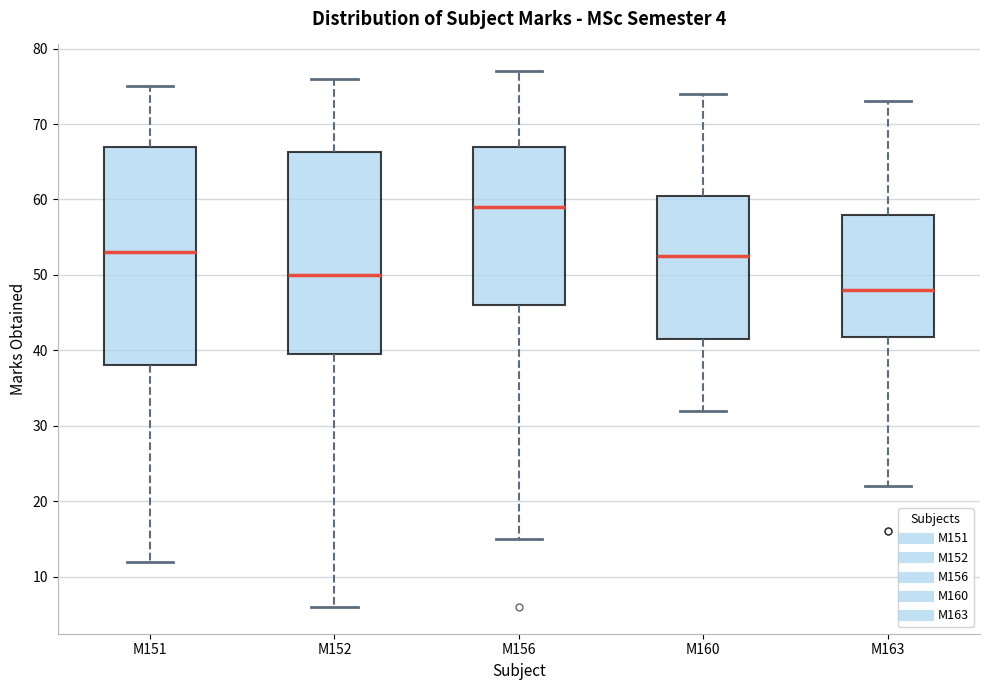

Which box has the lowest median line?

M163